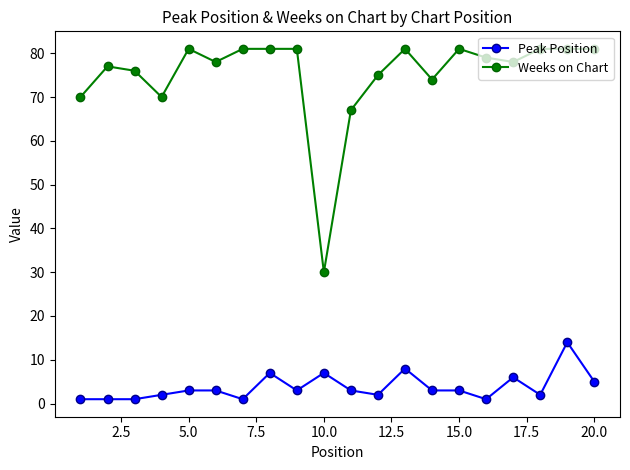

Which series has the widest spread of values?

Weeks on Chart